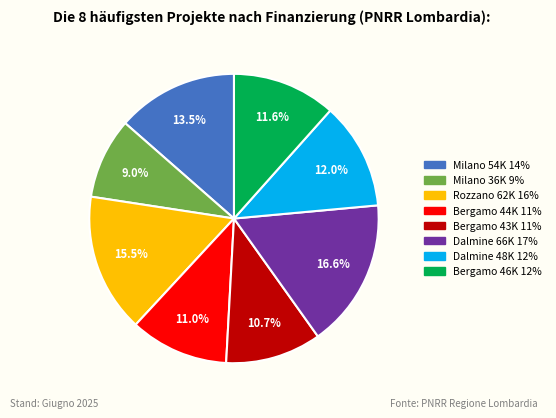

Does any single category account for the majority?

No